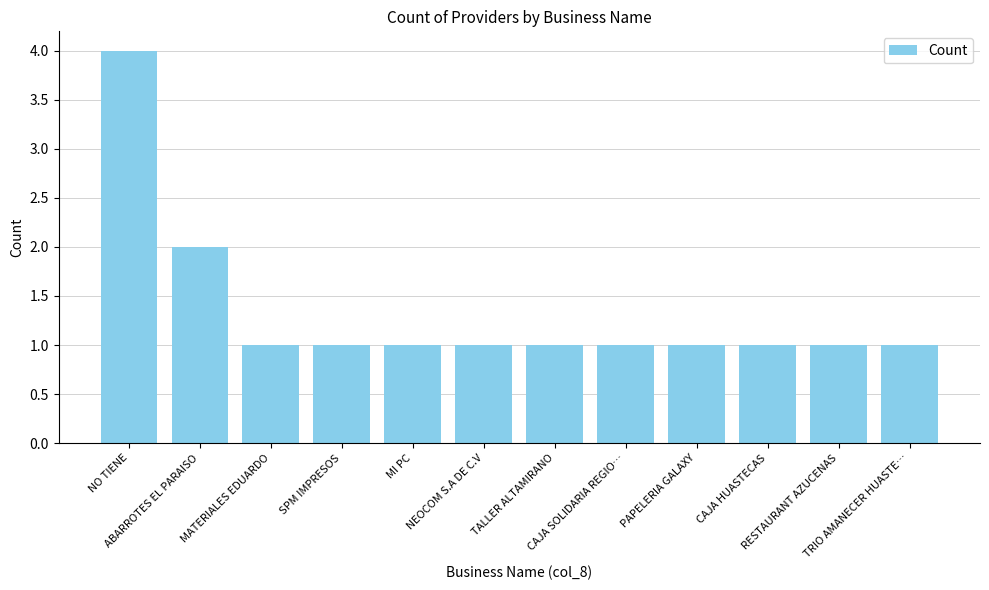

What value does the data have at MATERIALES EDUARDO?

1